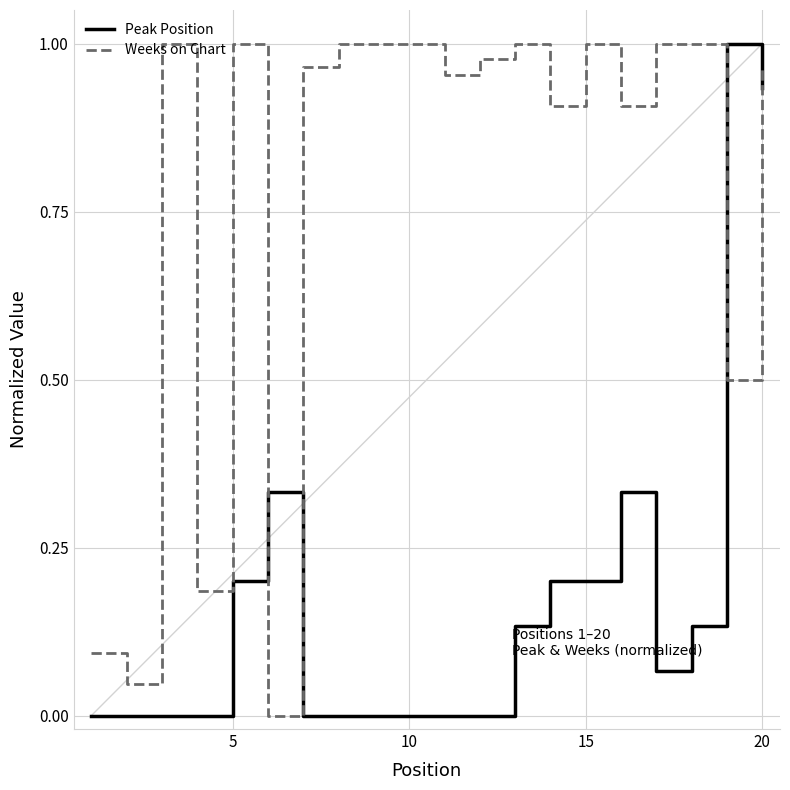

How many positive values does the Weeks on Chart series have?

19